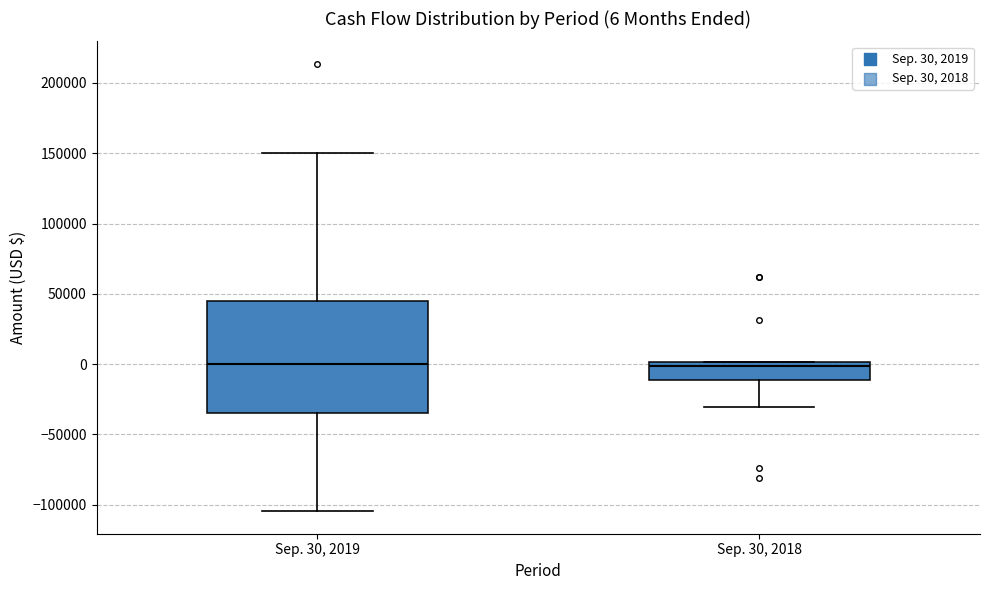

Comparing the boxes themselves (not the whiskers), which one is the tallest?

Sep. 30, 2019